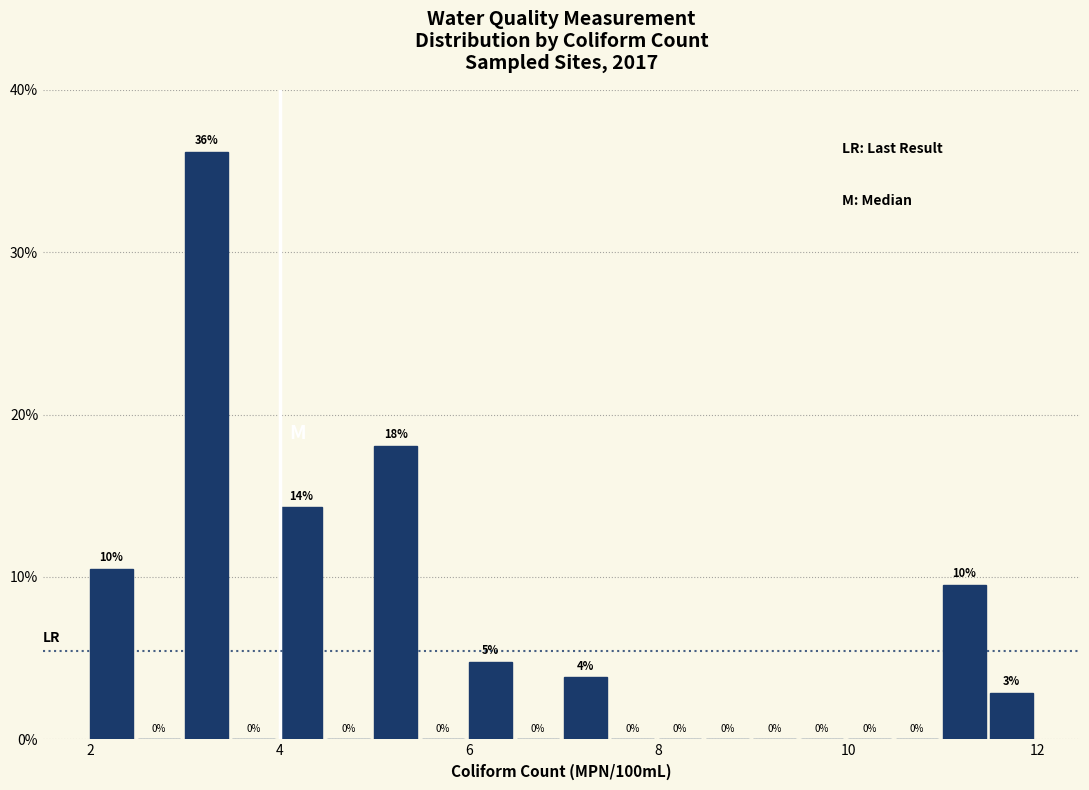

Read against the x-axis, roughly where is the centre of the tallest bar?

3.2